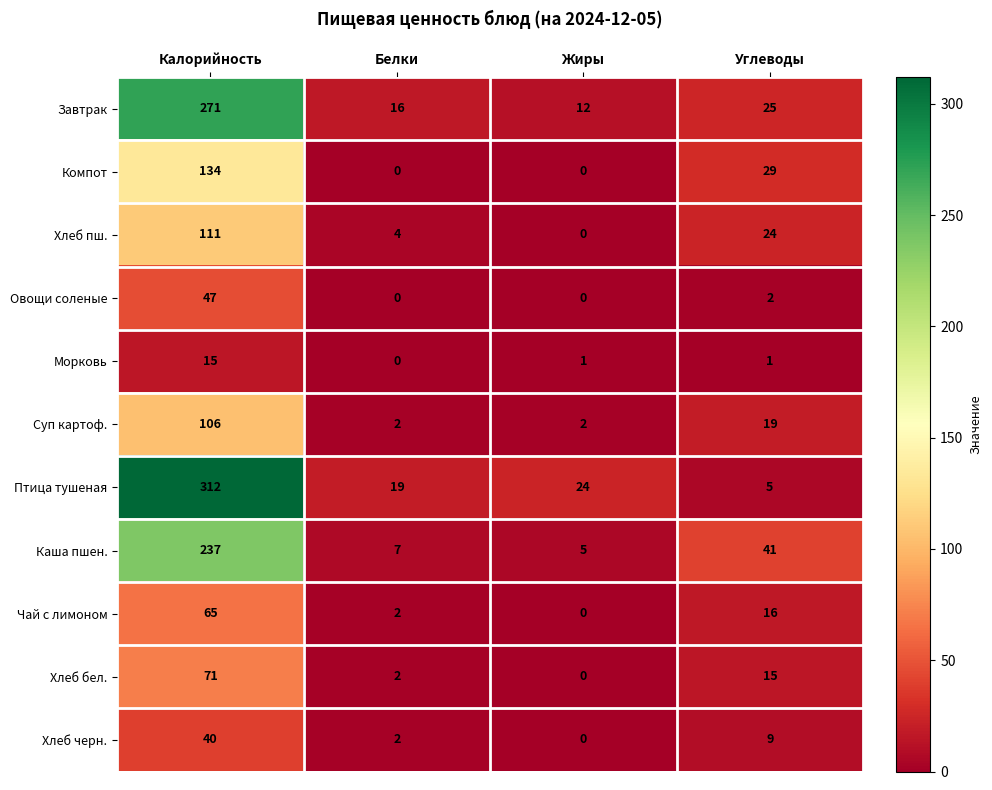

Between Жиры and Углеводы, which series saw the biggest shift?

Каша пшен.